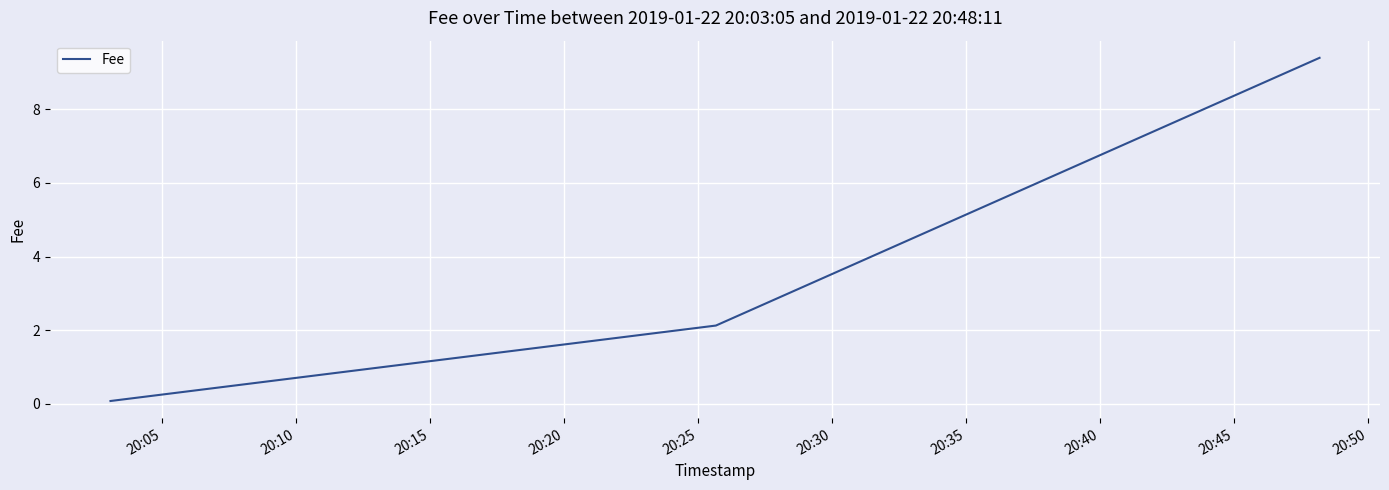

Reading left to right, transcribe all the data shown in this chart.

0.1	2.1	9.4